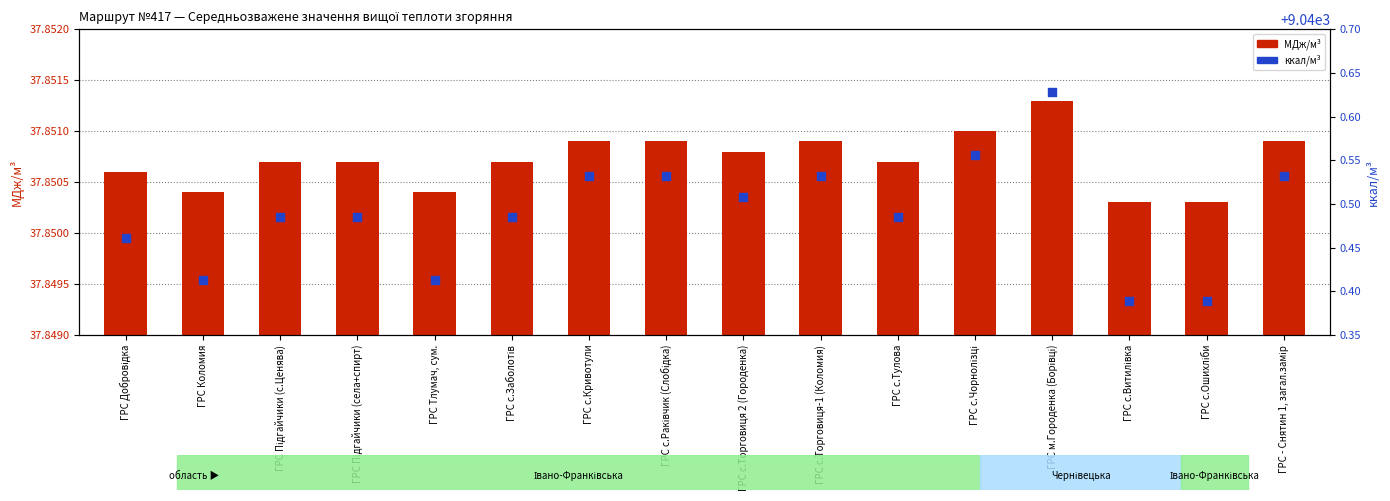

At how many categories does at least one series exceed 6175?

16